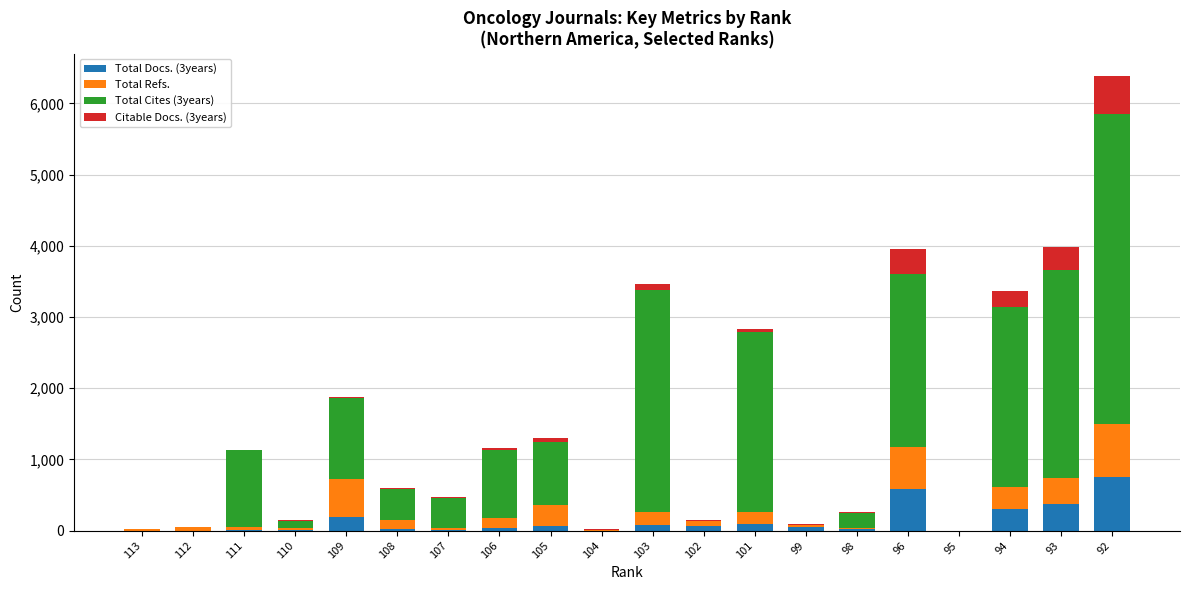

At which category is the sum across all series the highest?

92